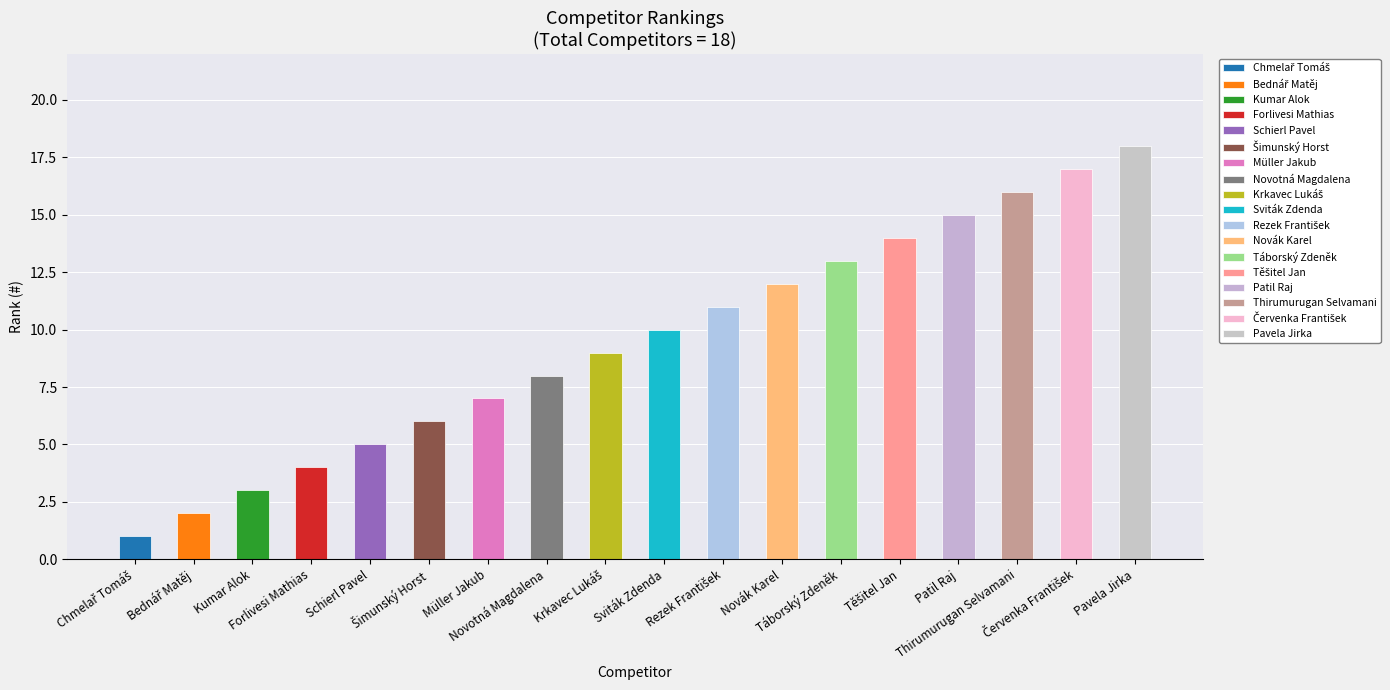

What is the change in value from Chmelař Tomáš to Červenka František?

+16